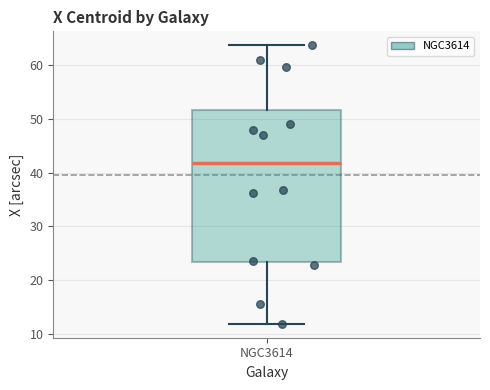

Transcribe this box plot: give where the median line is, the range the box spans, and where the two whiskers end, as read against the y-axis. The values are not printed on the chart, so give them approximately, as read against the axis.

median 42, box 23 to 52, whiskers 12 to 64